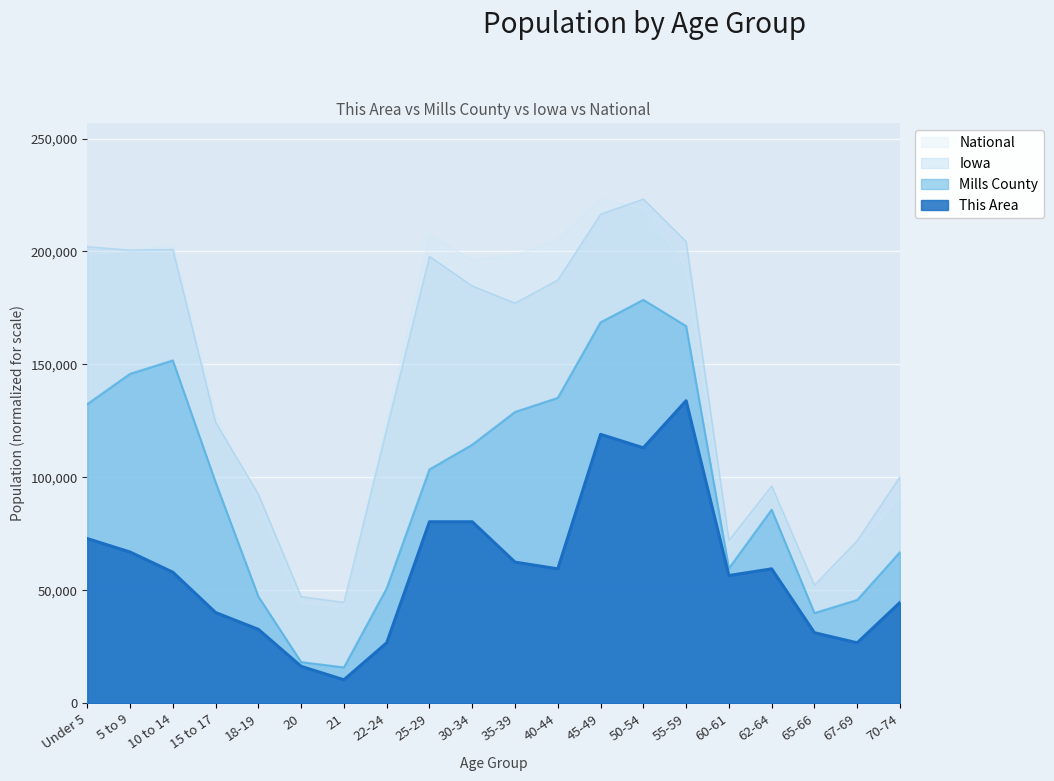

Is it true that National equals 270246.2 at 40-44?

False